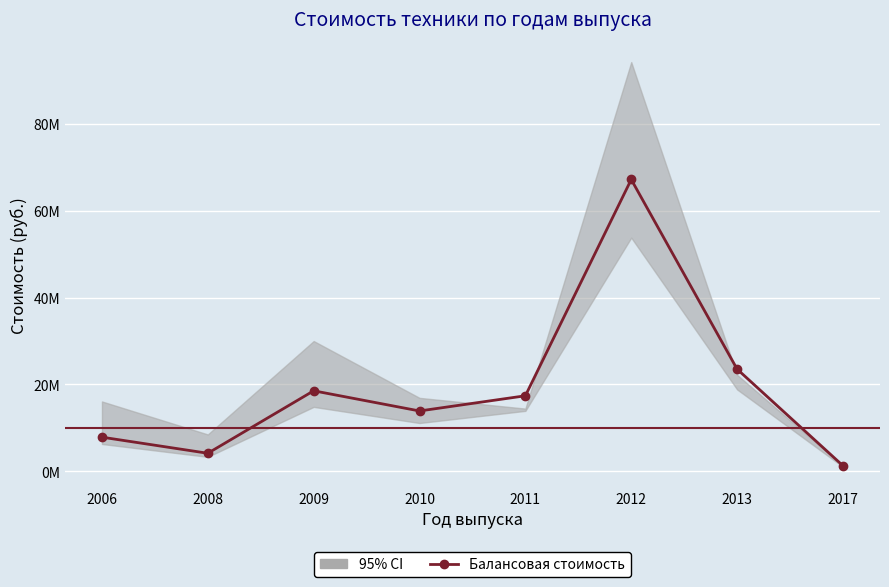

What is the average value?

19224075.8